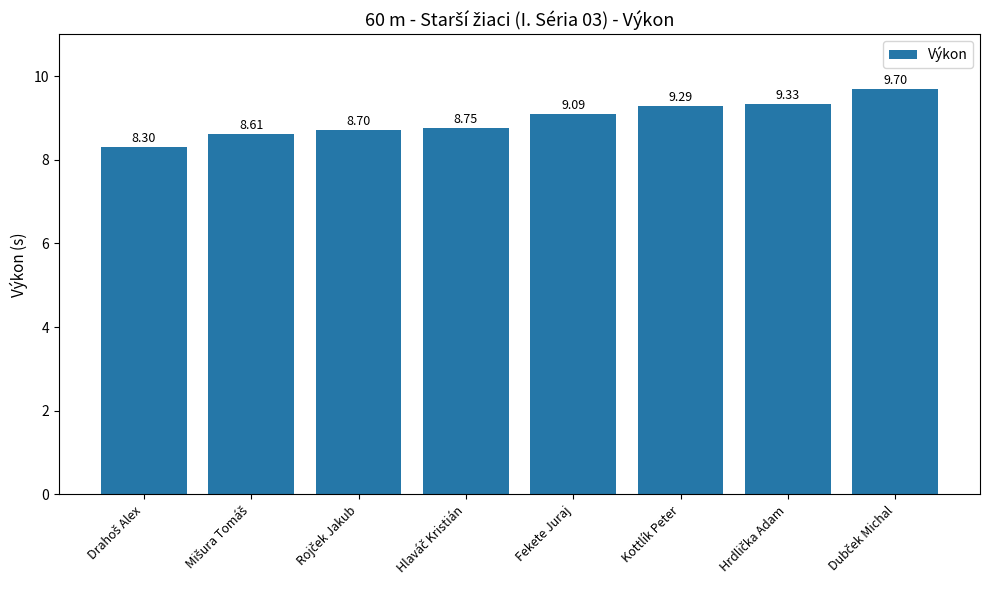

At which label is the value closest to 9?

Fekete Juraj